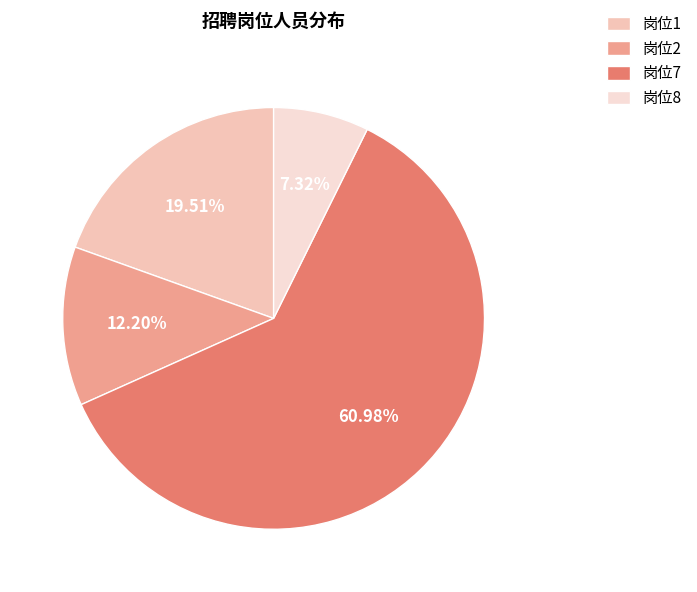

To the nearest percent, what is the difference between the 岗位8 and 岗位1 slice percentages?

12%